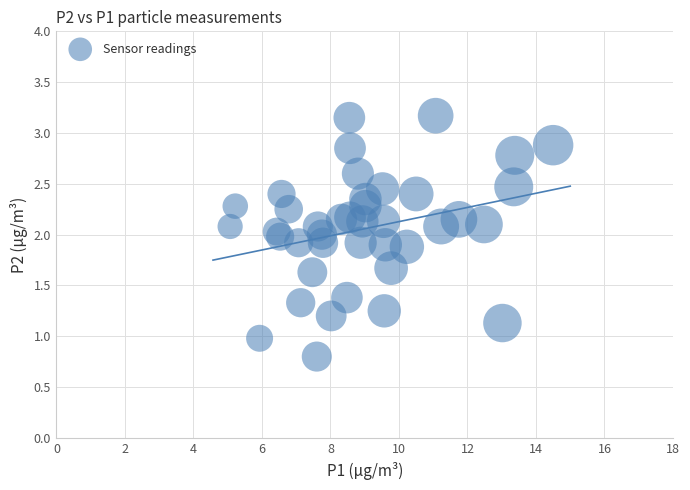

What is the range of X values (max minus min)?

9.4